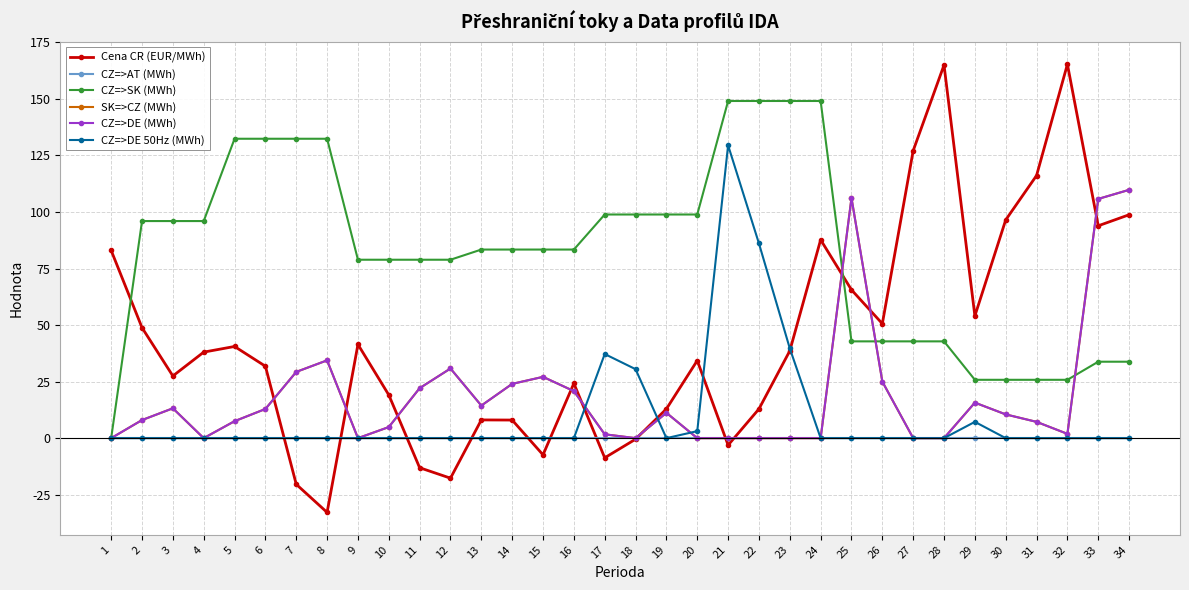

Between 7 and 18, which series saw the biggest shift?

CZ=>SK (MWh)